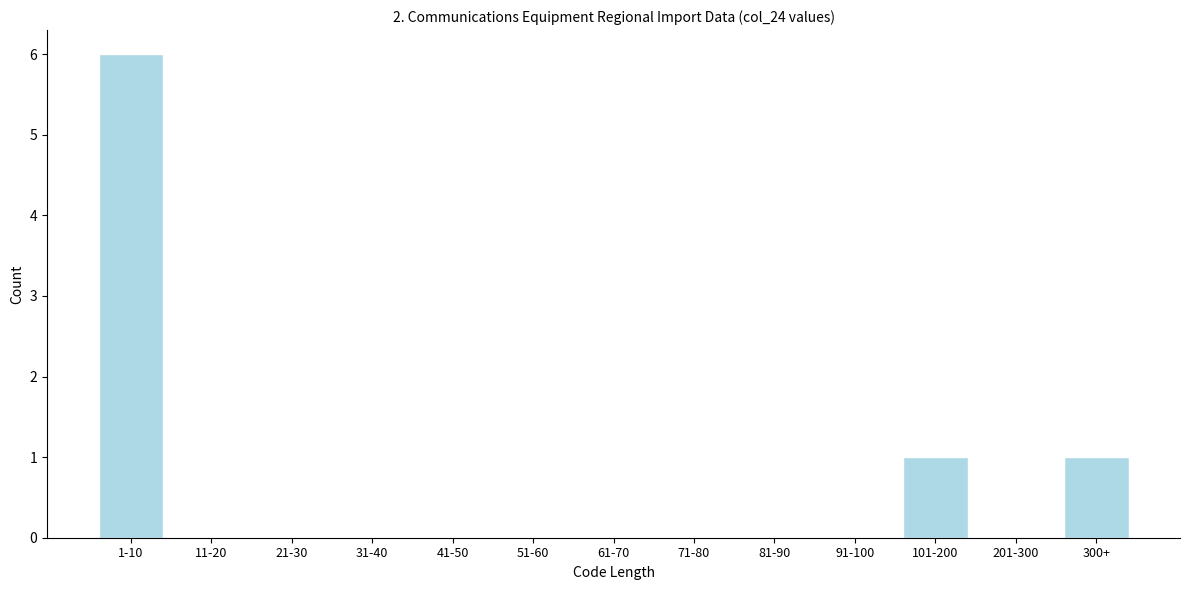

Reading left to right, transcribe all the data shown in this chart.

1-10=6	11-20=0	21-30=0	31-40=0	41-50=0	51-60=0	61-70=0	71-80=0	81-90=0	91-100=0	101-200=1	201-300=0	300+=1